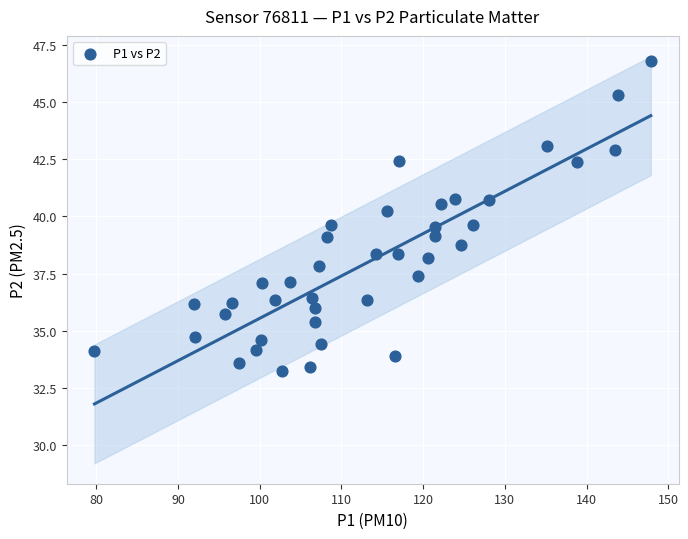

What is the range of Y values (max minus min)?

13.5